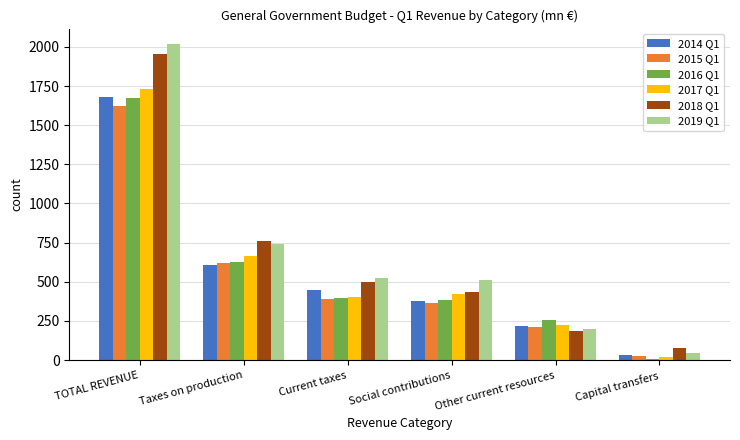

True or false: 2016 Q1 has a value of 397.0 at Other current resources.

False